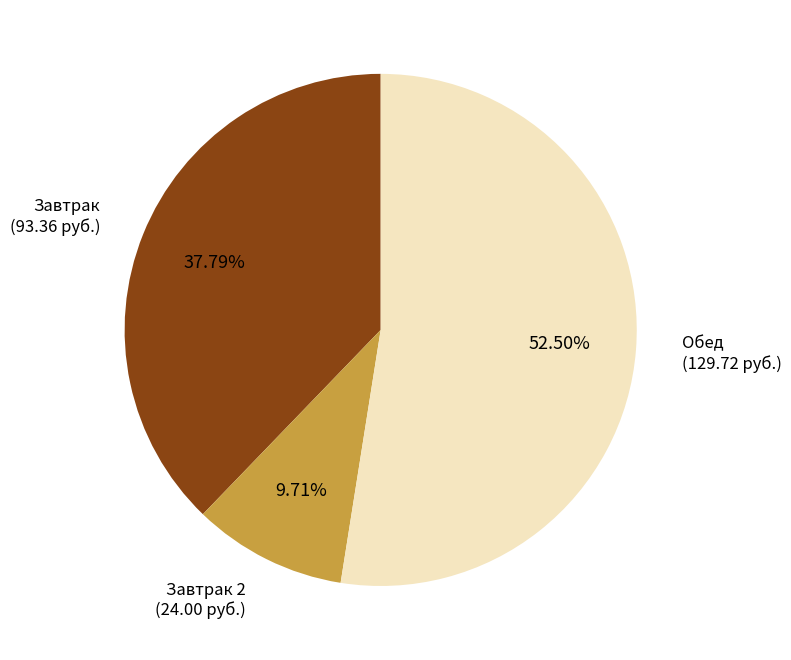

How many segments does this pie chart have?

3